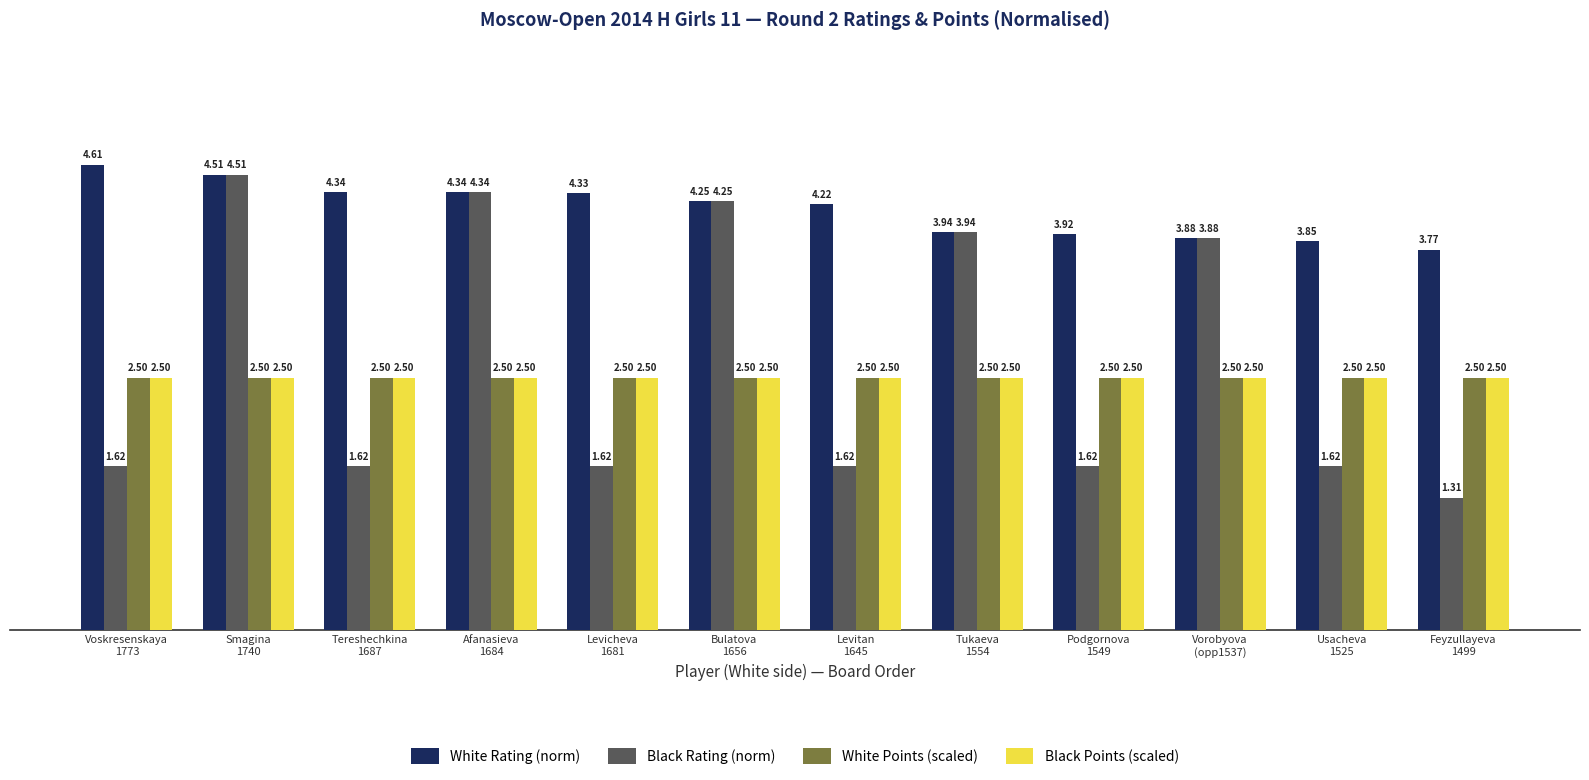

What is the sum of the White Points (scaled) values at Afanasieva
1684 and Vorobyova
(opp1537)?

5.0